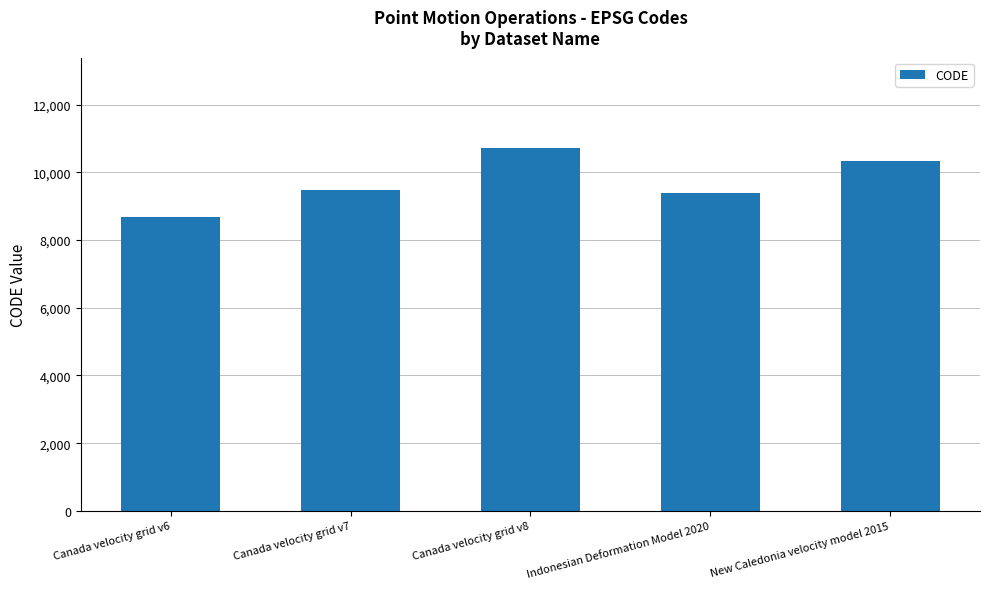

What is the difference between the maximum and second lowest values?

1332